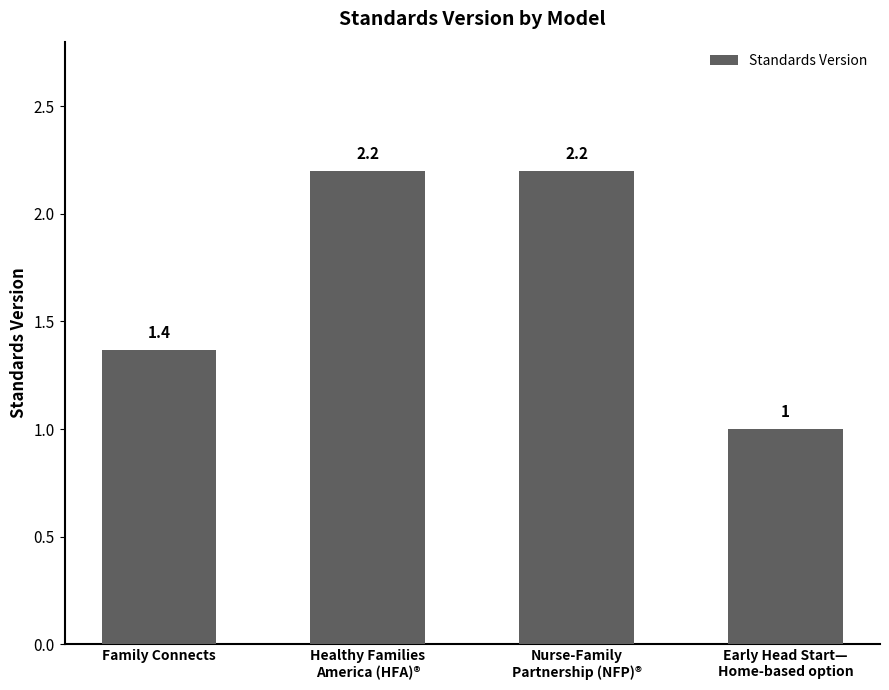

Reading right to left, what are all the values shown in this chart?

Early Head Start—
Home-based option=1.0	Nurse-Family
Partnership (NFP)®=2.2	Healthy Families
America (HFA)®=2.2	Family Connects=1.4